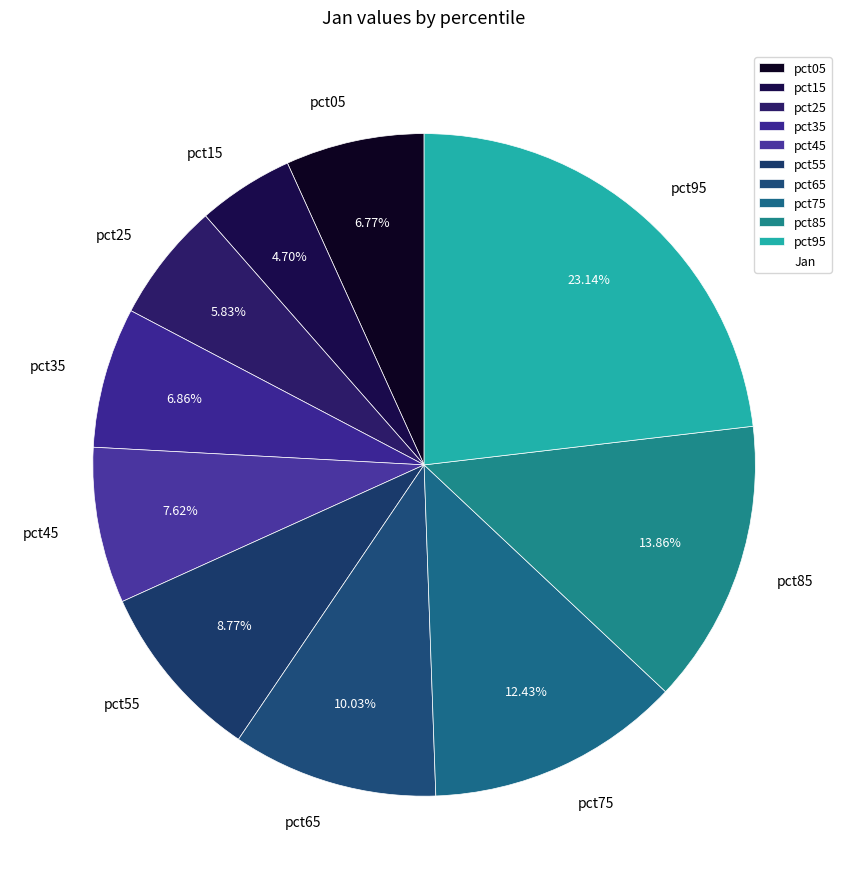

To the nearest percent, what percentage of the pie is pct05?

7%